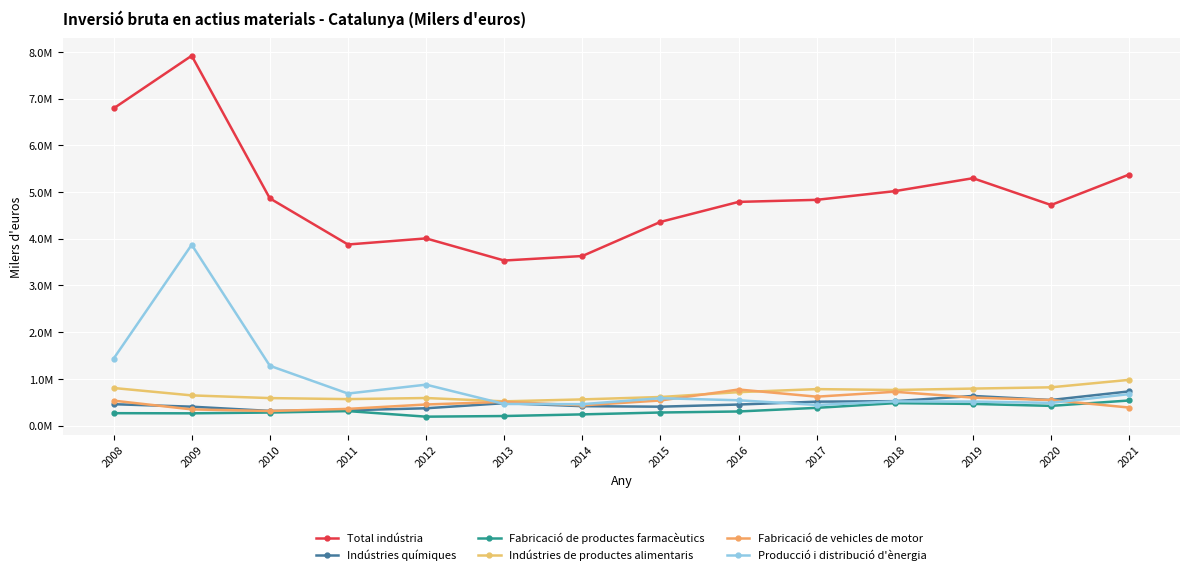

What is the total value across all series at 2013?

5707099